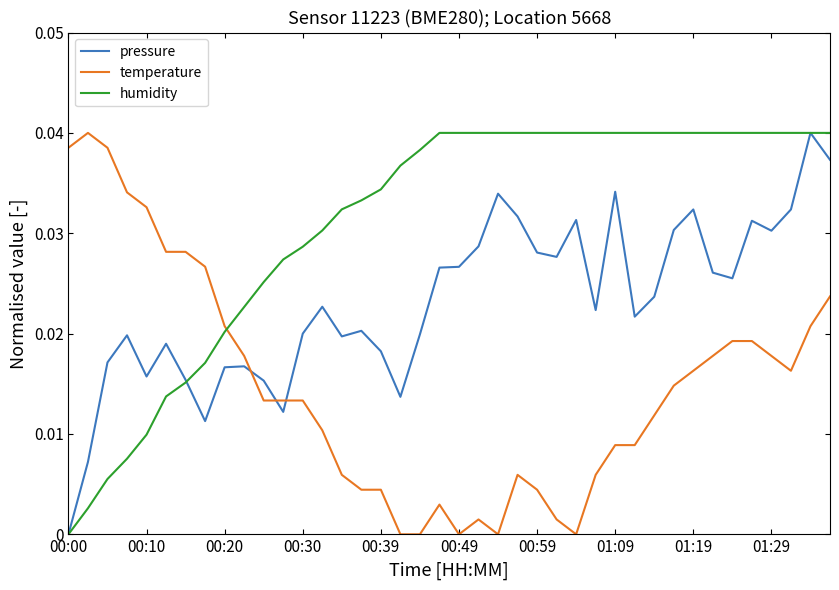

How many intersections are there between humidity and temperature?

1